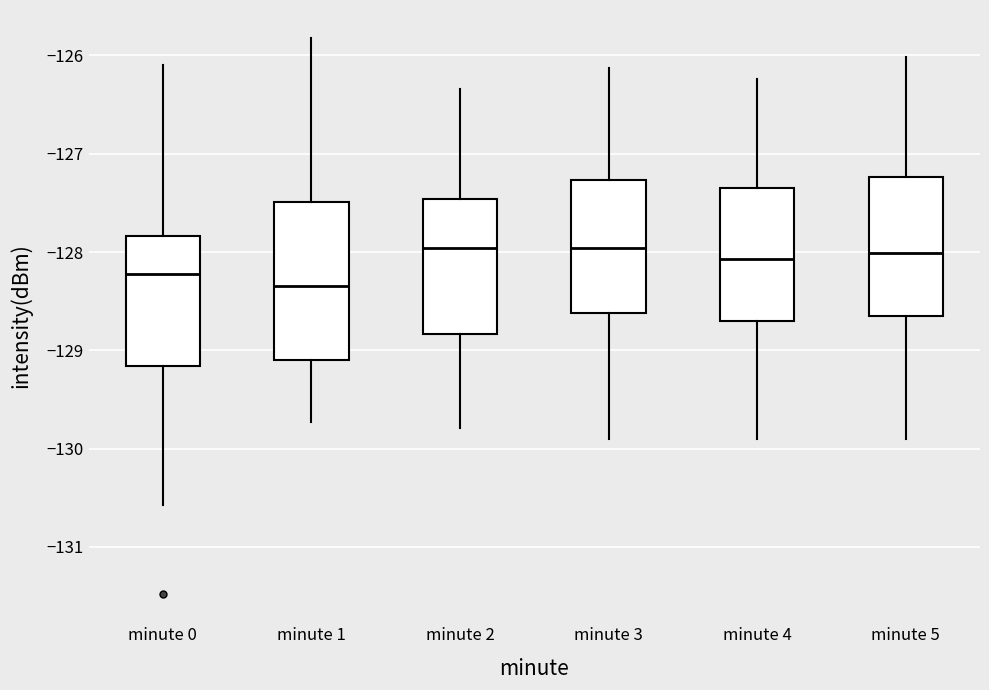

Reading left to right, read every box against the y-axis: the position of its median line, the range the box covers, and the ends of its whiskers. The values are not printed on the chart, so give them approximately, as read against the axis.

minute 0: median -128.2, box -129.2 to -127.8, whiskers -130.6 to -126.1
minute 1: median -128.3, box -129.1 to -127.5, whiskers -129.7 to -125.8
minute 2: median -128.0, box -128.8 to -127.5, whiskers -129.8 to -126.3
minute 3: median -128.0, box -128.6 to -127.3, whiskers -129.9 to -126.1
minute 4: median -128.1, box -128.7 to -127.3, whiskers -129.9 to -126.2
minute 5: median -128.0, box -128.7 to -127.2, whiskers -129.9 to -126.0